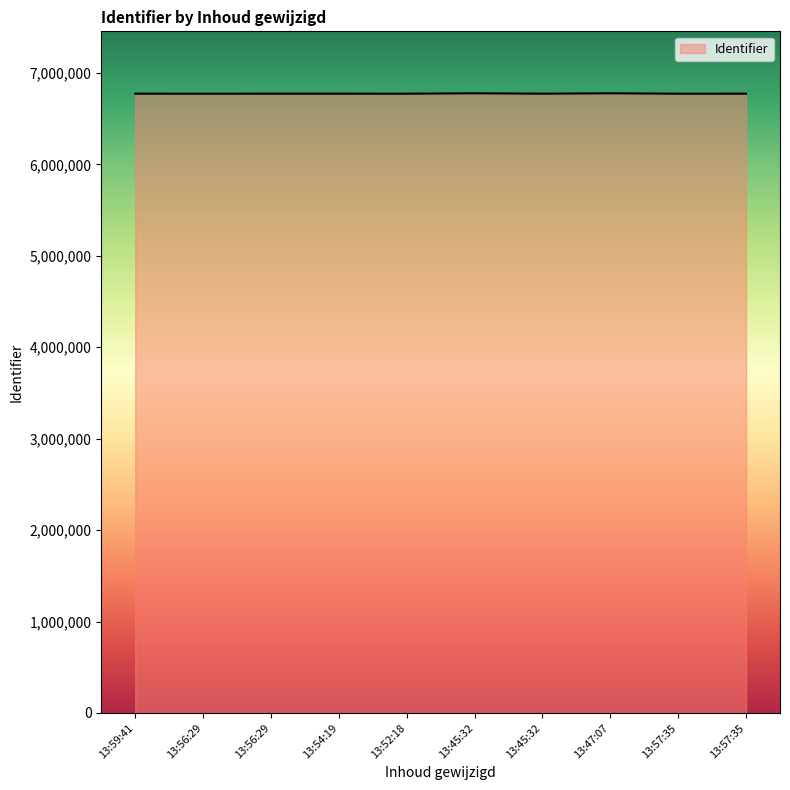

Which category has the highest value across all series?

13:47:07